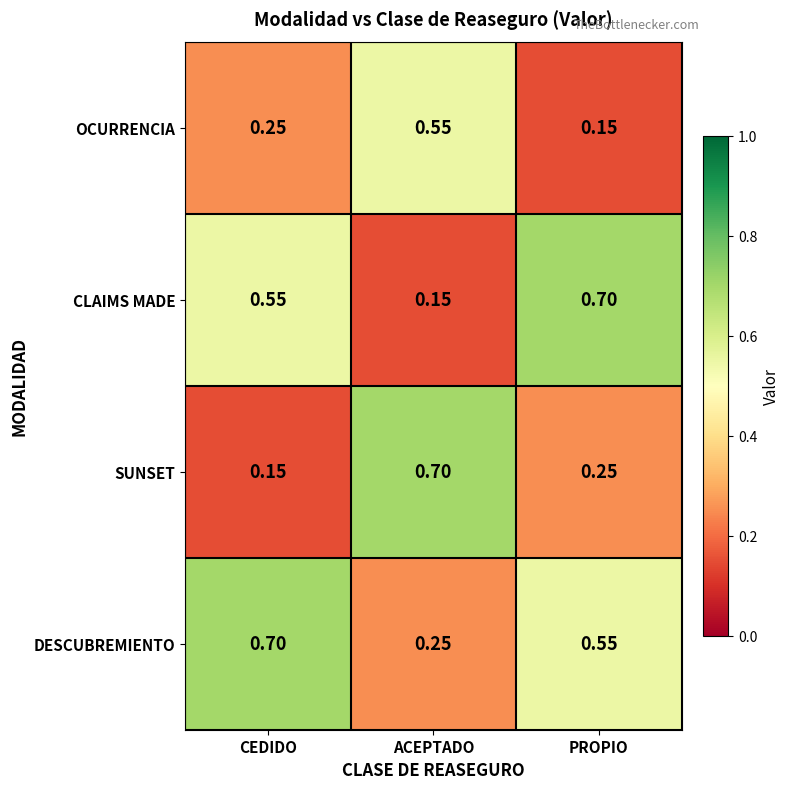

Where is CLAIMS MADE nearest to the value 0?

ACEPTADO